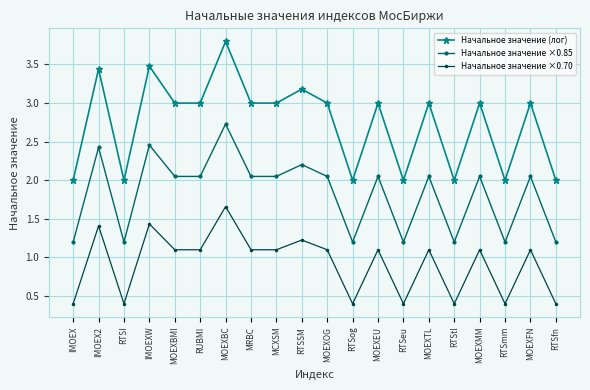

Is the value of Начальное значение ×0.70 at RTStl greater than the value of Начальное значение (лог) at RTSI?

No